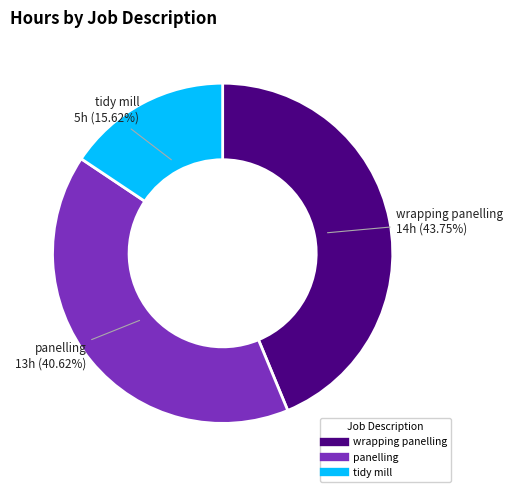

Does tidy mill account for over 50% of the chart?

No